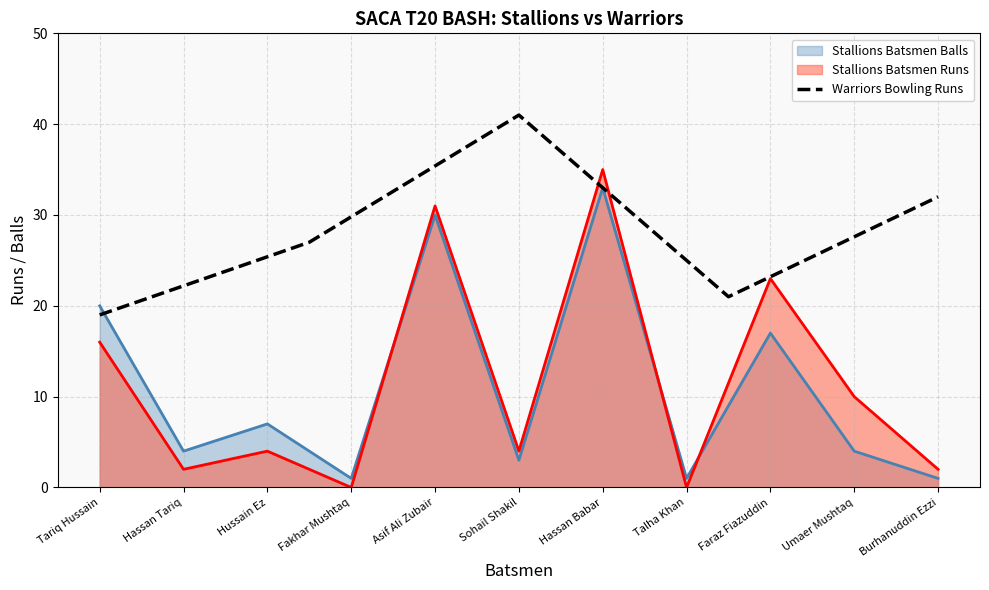

Which category has the lowest value in the Warriors Bowling Runs series?

Tariq Hussain